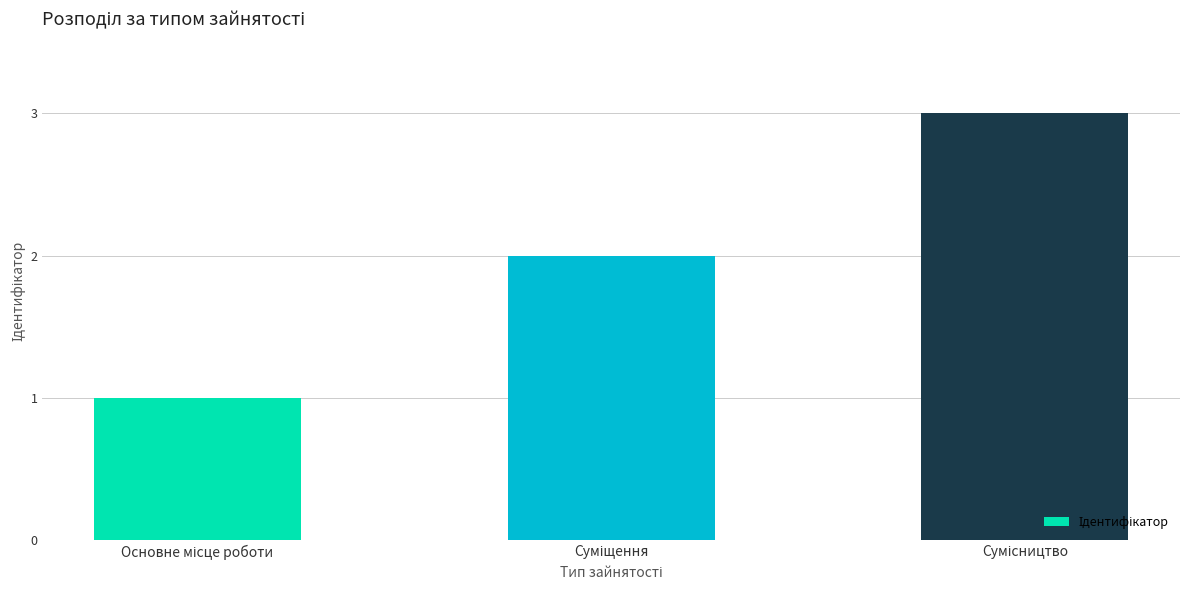

What is the greatest value displayed?

3